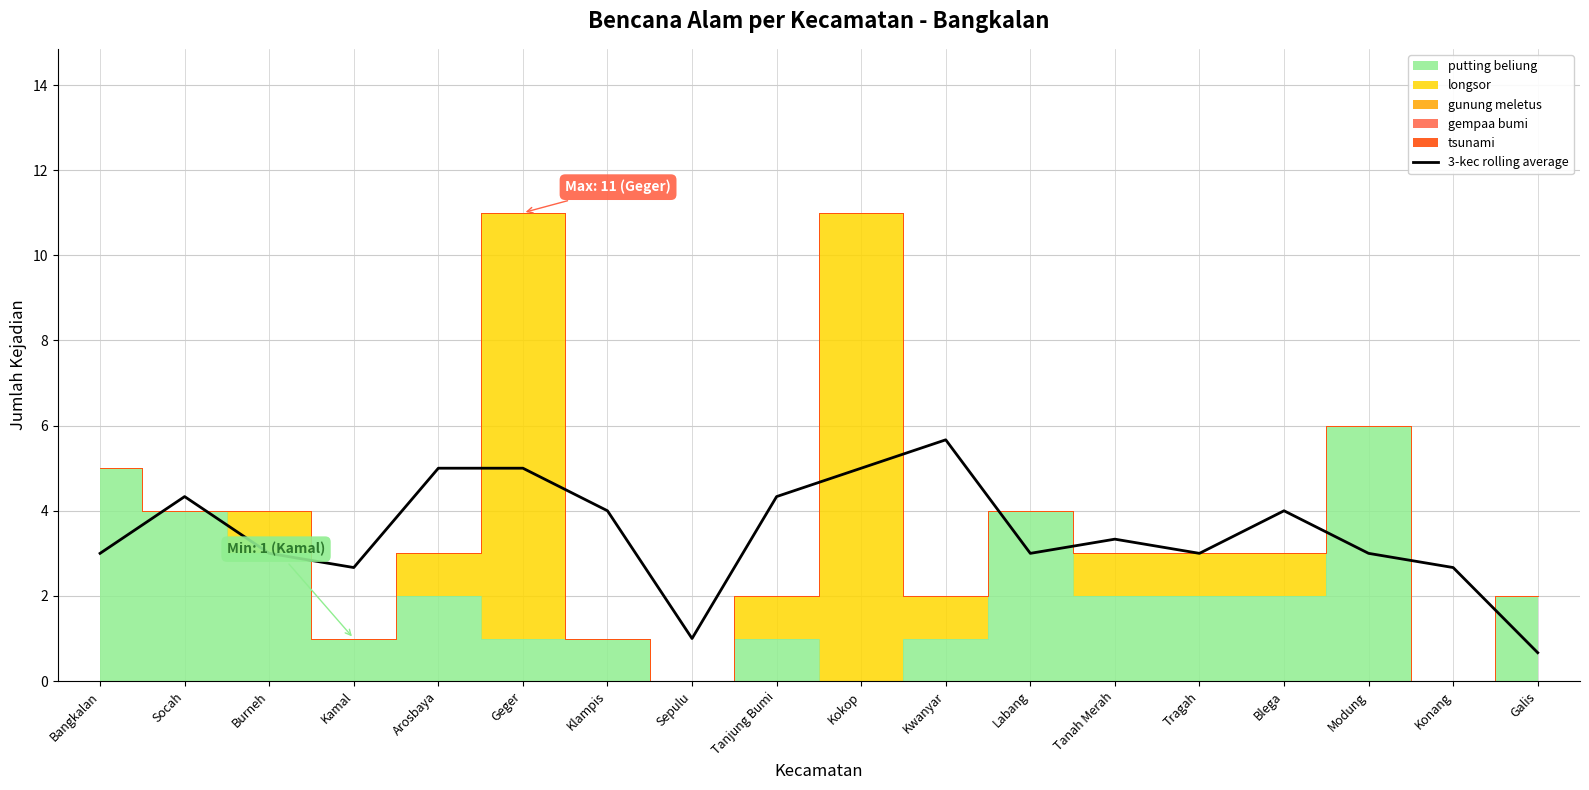

At which label is the value closest to 3?

Bangkalan